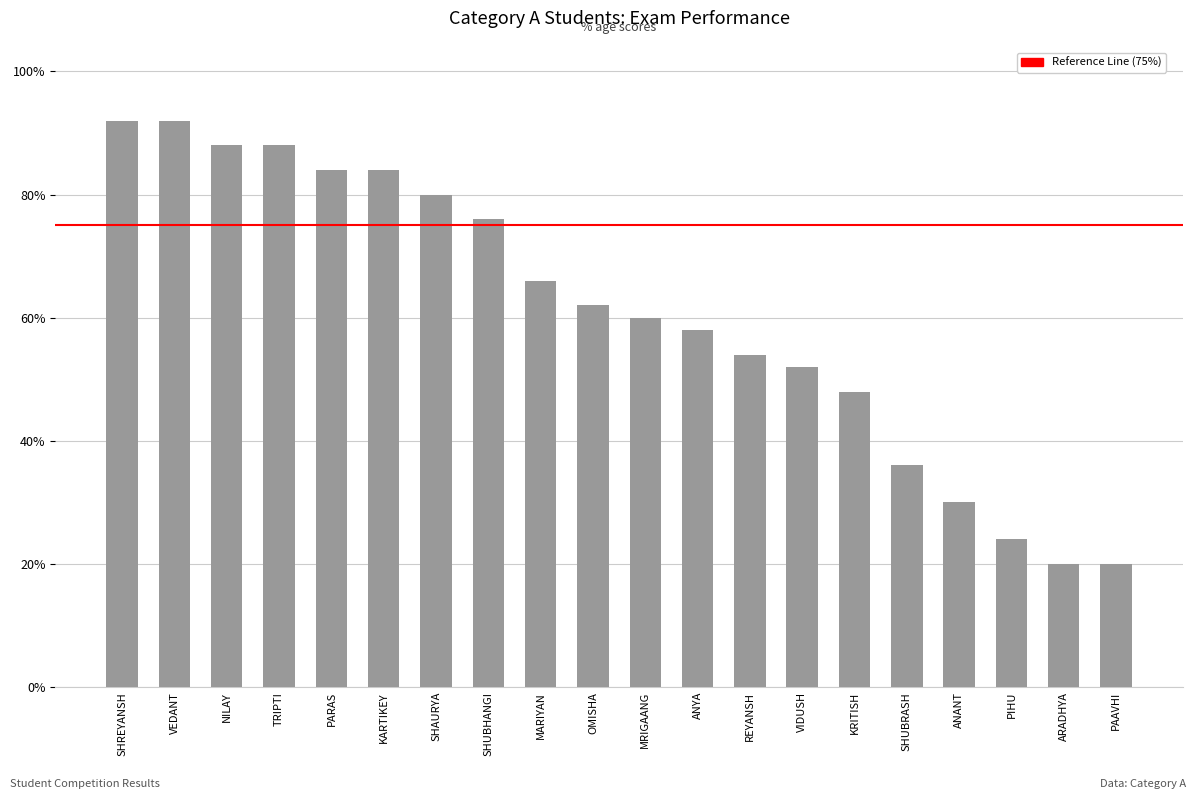

What is the greatest value displayed?

0.9